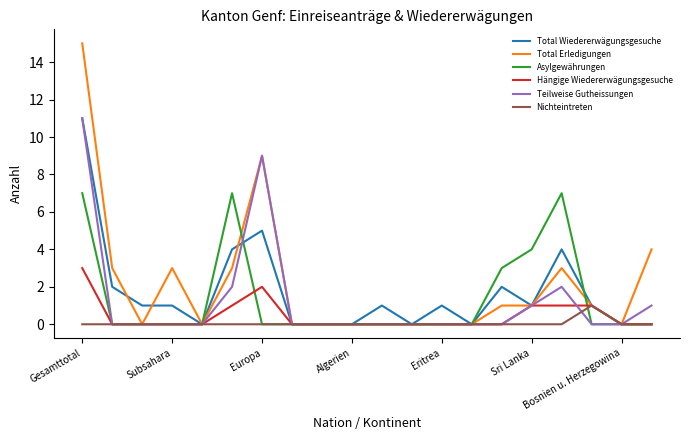

What is the maximum value for Teilweise Gutheissungen?

11